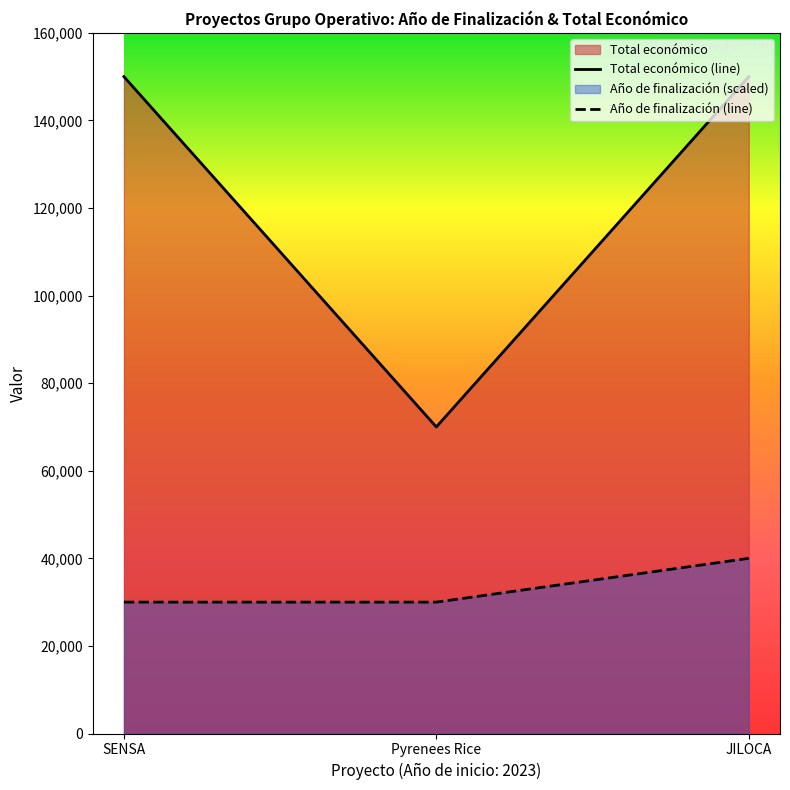

Is it true that Total económico equals 39241 at Pyrenees Rice?

False